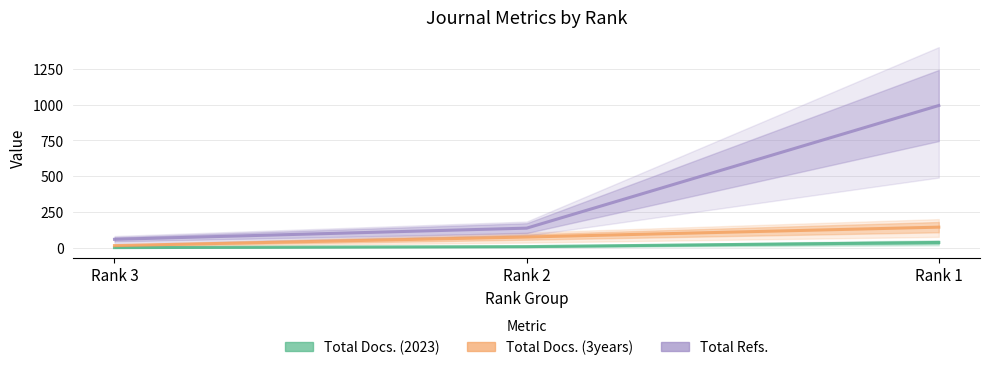

Which series has the largest total across all categories?

Total Refs.